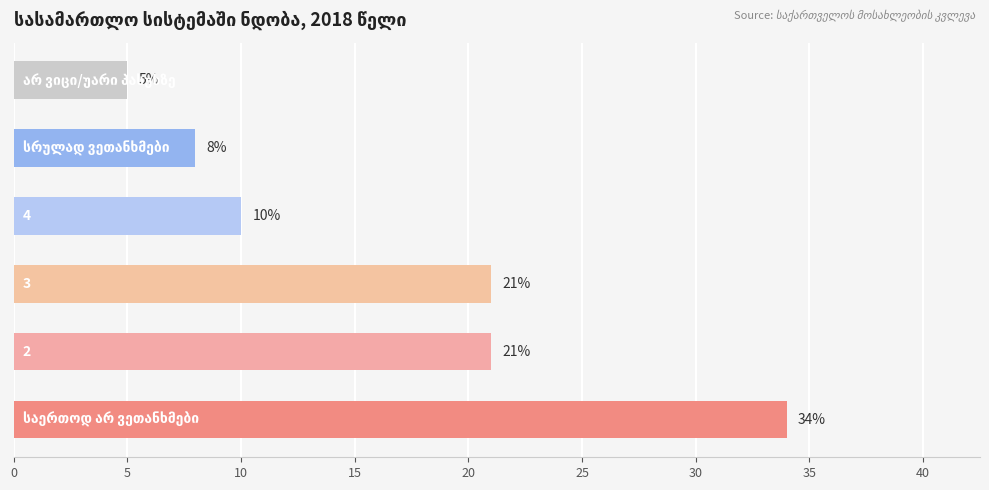

What is the minimum value shown in the chart?

5